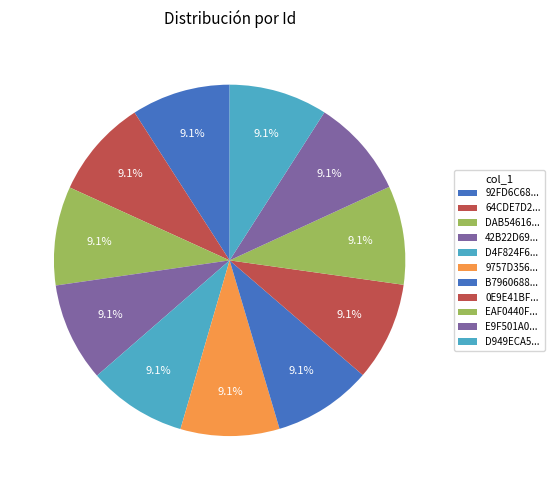

Count the number of slices in the pie.

11